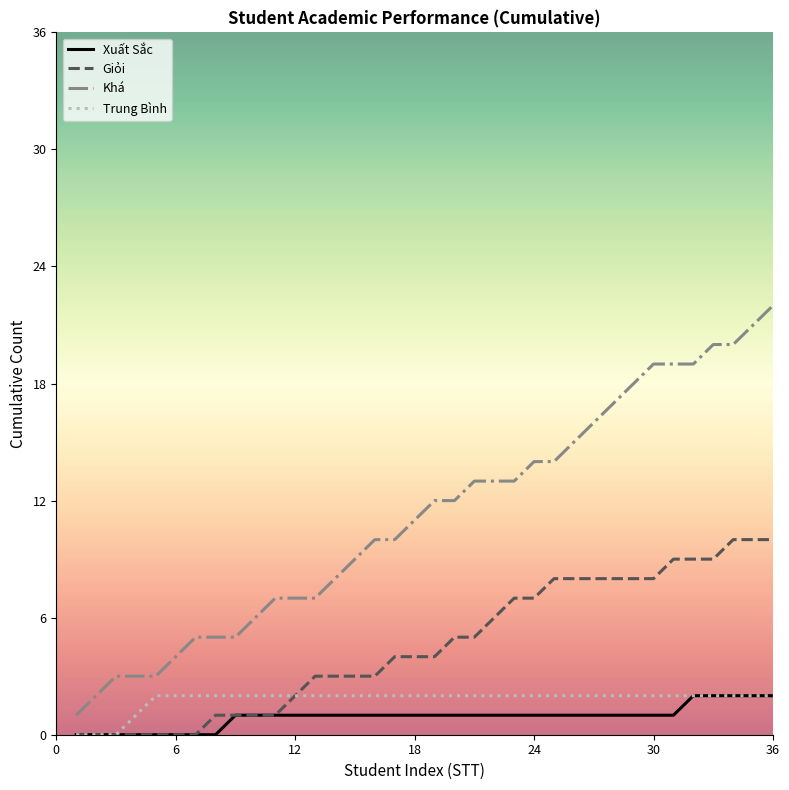

How many lines are shown in the chart?

4